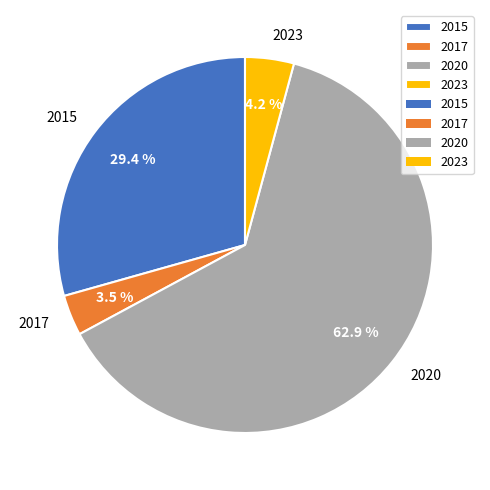

Rank the categories by value from lowest to highest.

2017, 2023, 2015, 2020